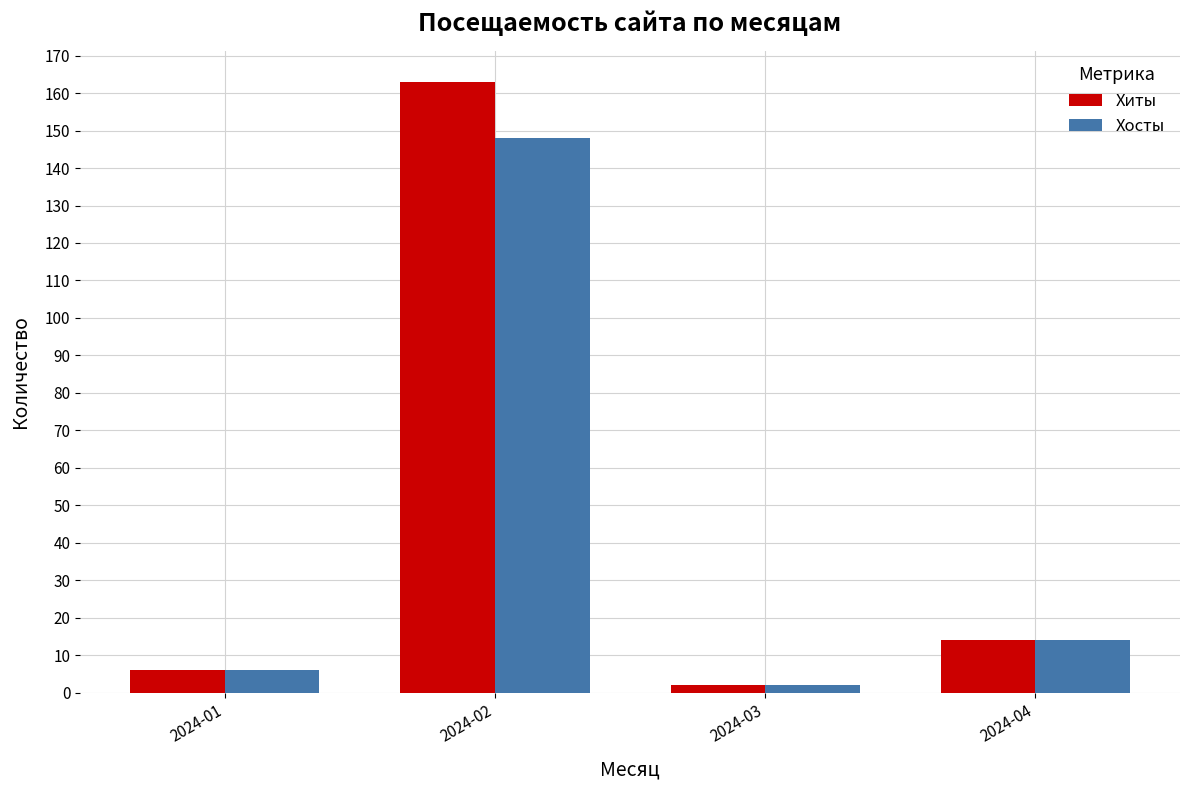

Rank the series by their maximum value, from highest to lowest.

Хиты, Хосты